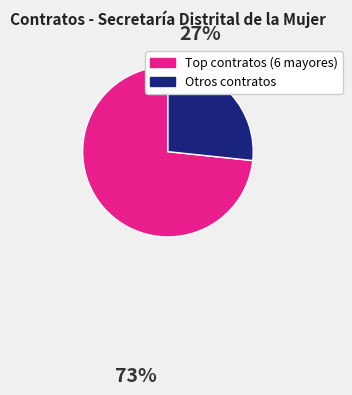

Is there any slice that represents more than half of the pie?

Yes